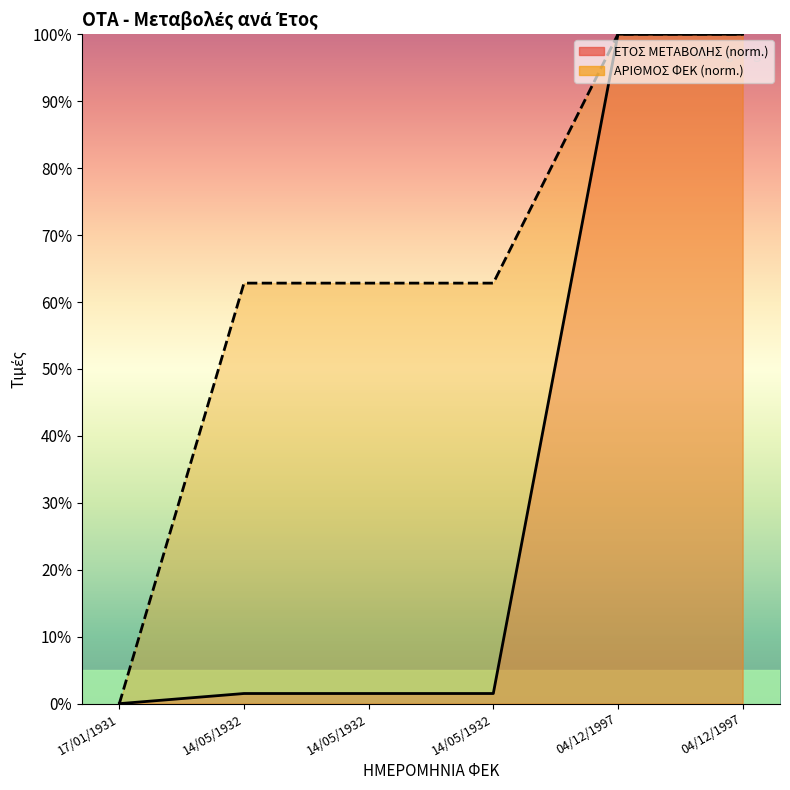

At which category does the chart reach its minimum across all series?

17/01/1931